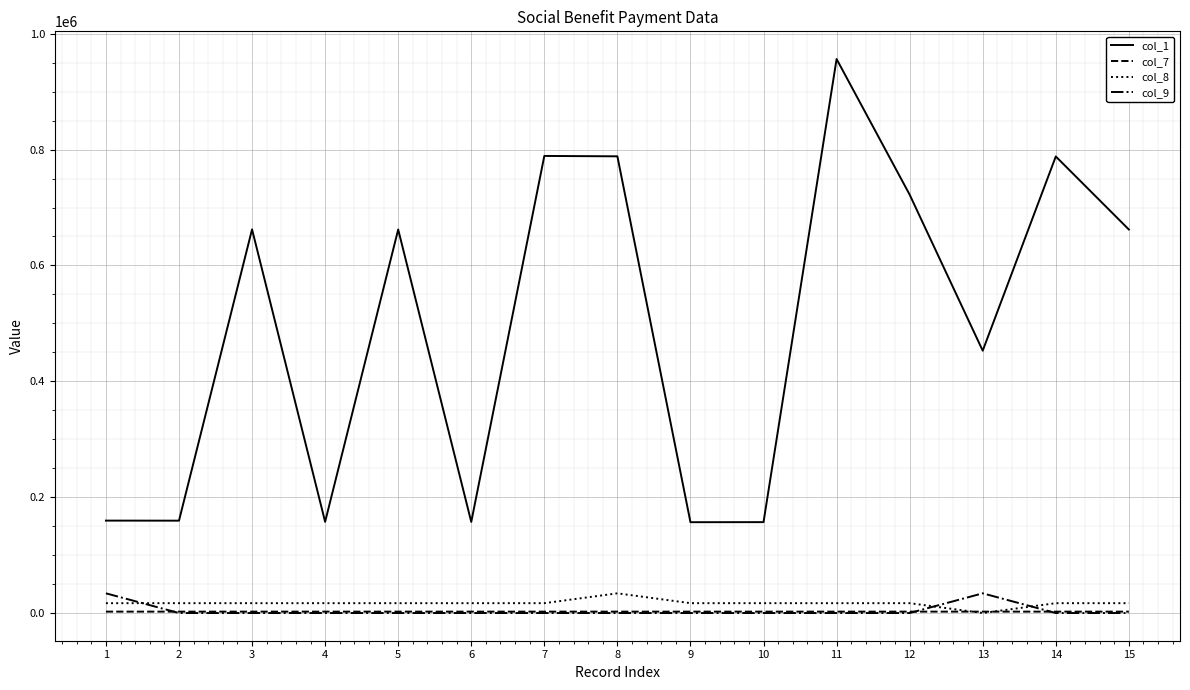

True or false: col_1 and col_9 cross at least once.

False